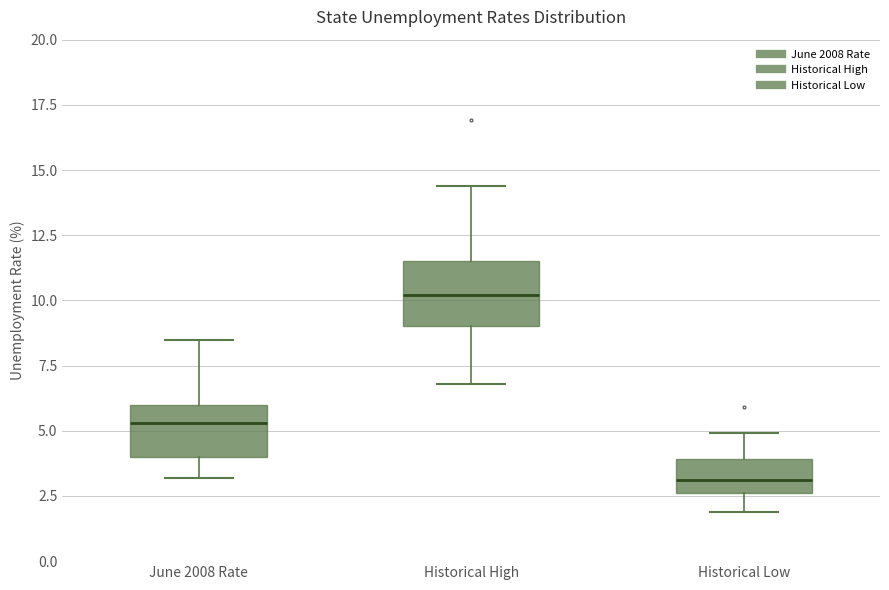

Reading left to right, read every box against the y-axis: the position of its median line, the range the box covers, and the ends of its whiskers. The values are not printed on the chart, so give them approximately, as read against the axis.

June 2008 Rate: median 5.5, box 4.0 to 6.0, whiskers 3.0 to 8.5
Historical High: median 10.0, box 9.0 to 11.5, whiskers 7.0 to 14.5
Historical Low: median 3.0, box 2.5 to 4.0, whiskers 2.0 to 5.0